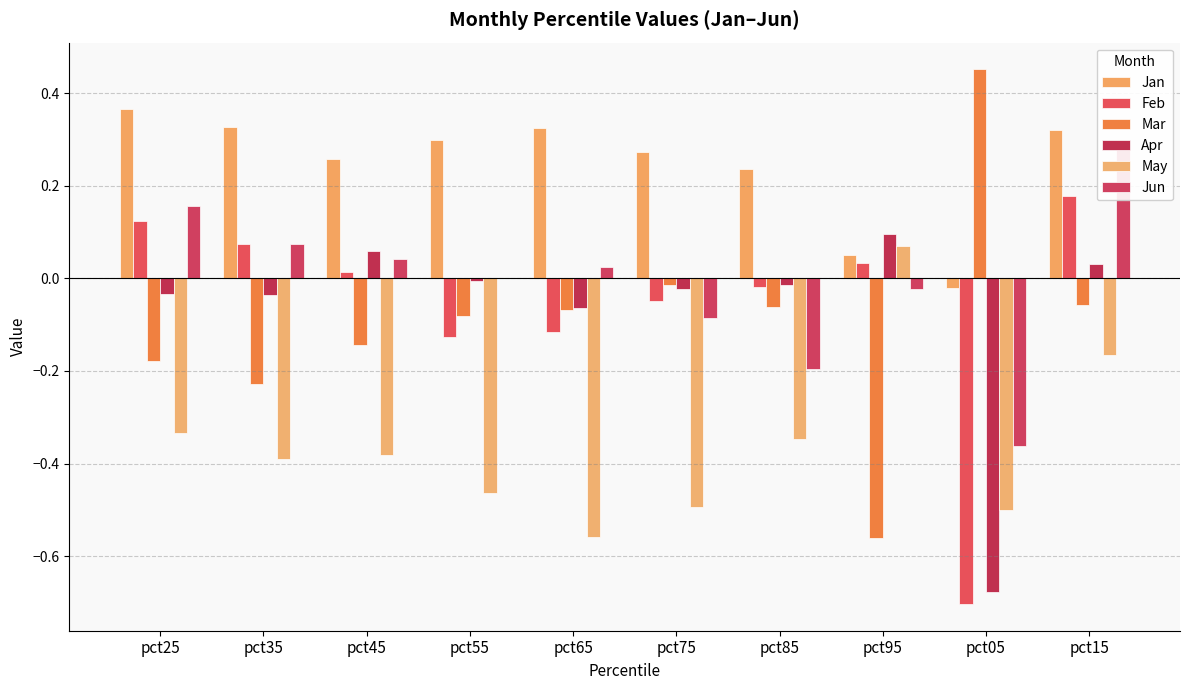

Rank the categories by Apr value from highest to lowest.

pct95, pct45, pct15, pct55, pct85, pct75, pct25, pct35, pct65, pct05